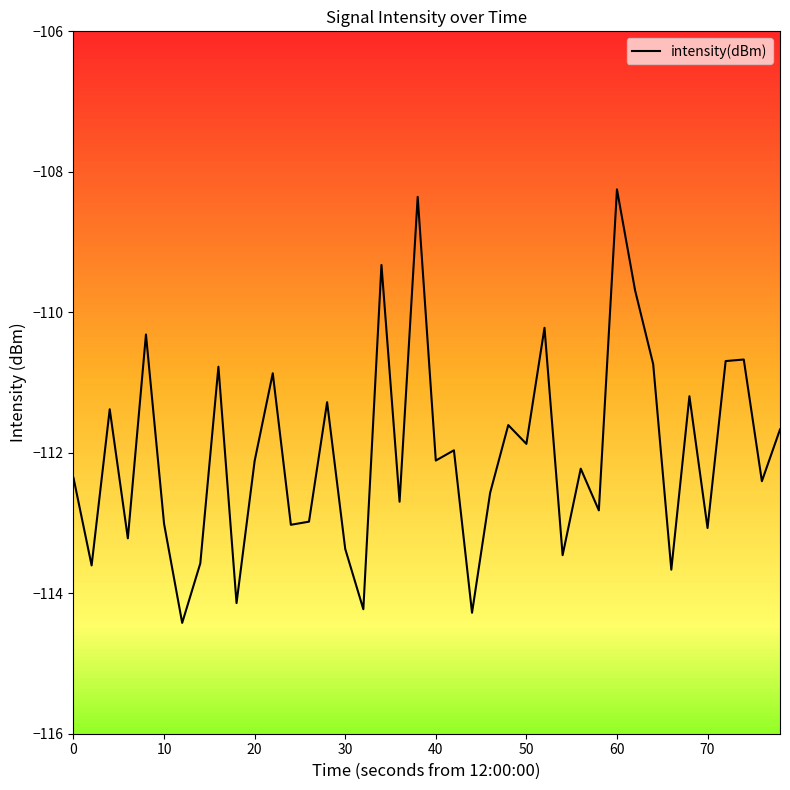

What is the difference between the maximum and minimum values?

6.2